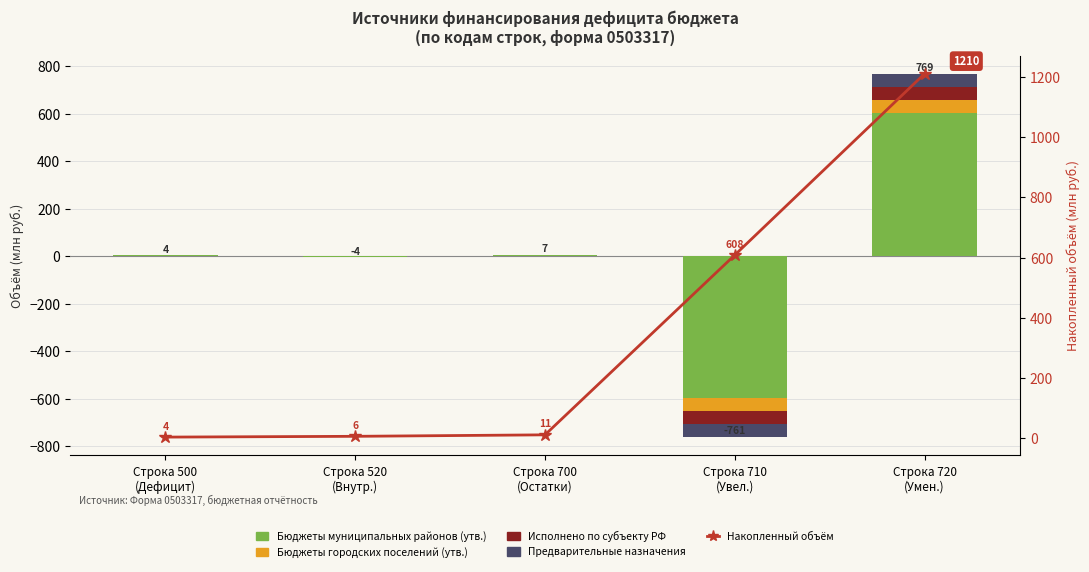

Which label corresponds to the largest value in the chart?

Строка 720
(Умен.)